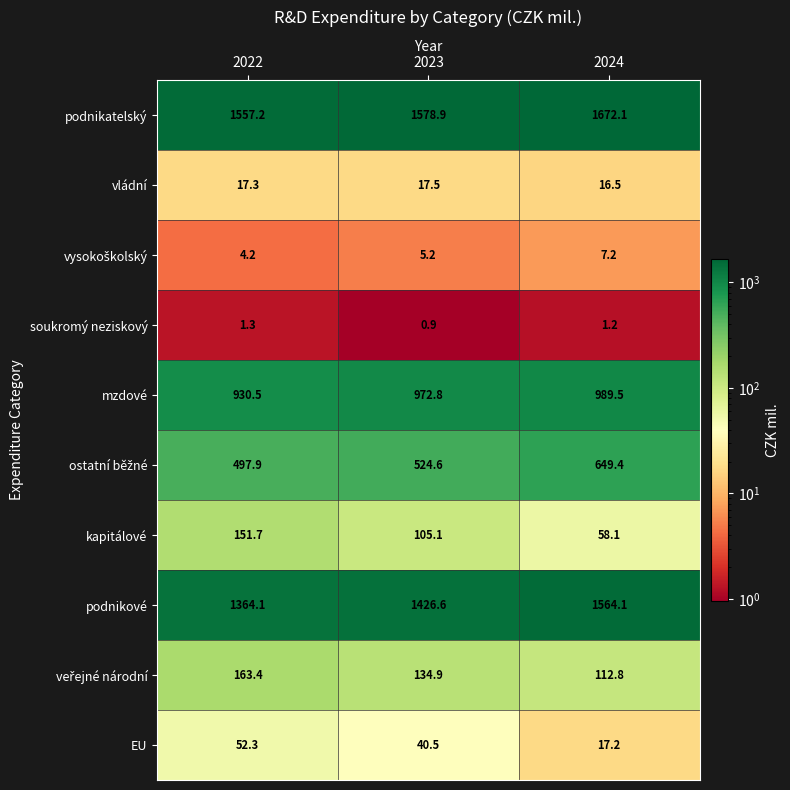

True or false: podnikové has a value of 1364.1 at 2022.

True